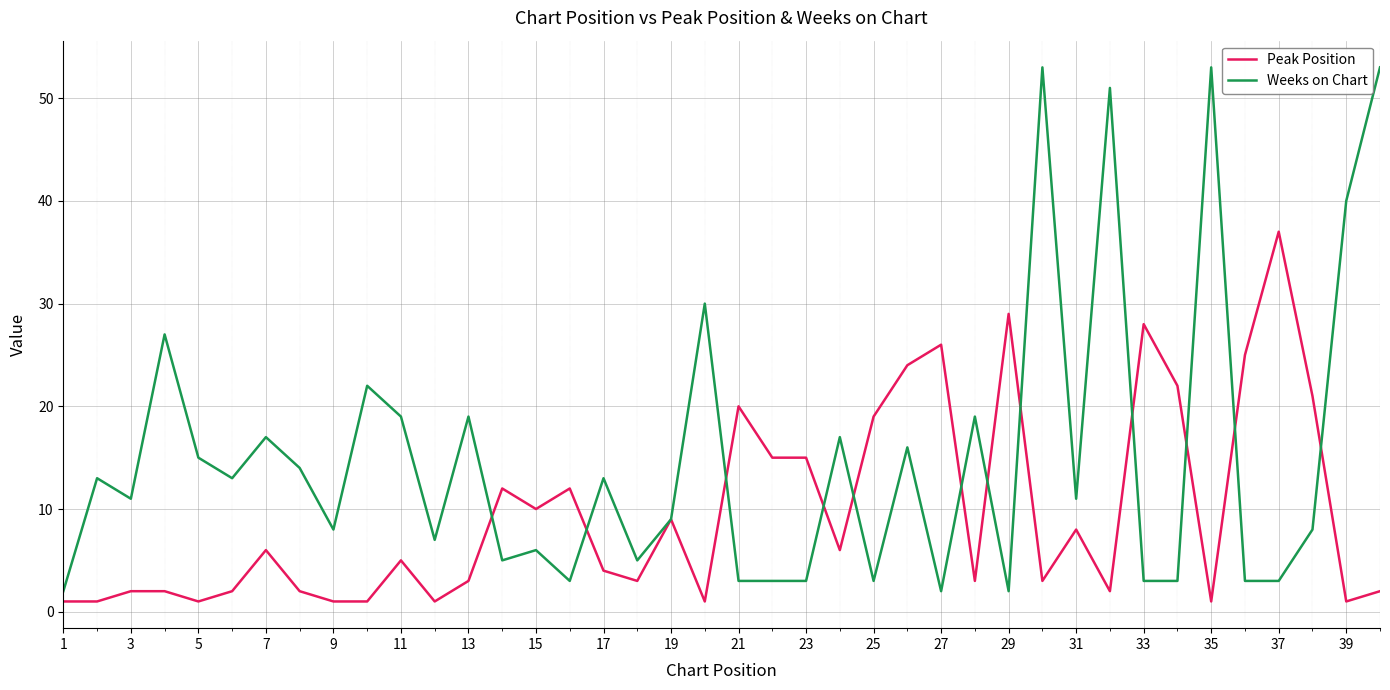

What is the minimum value shown in the chart?

1